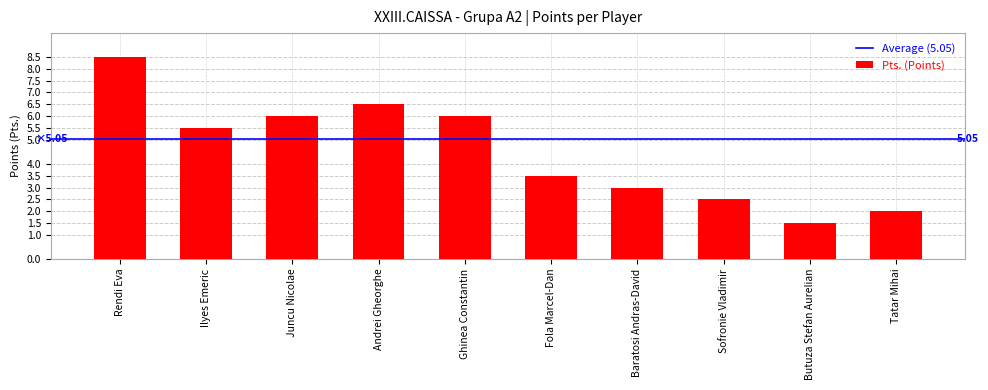

Which label corresponds to the smallest value in the chart?

Butuza Stefan Aurelian